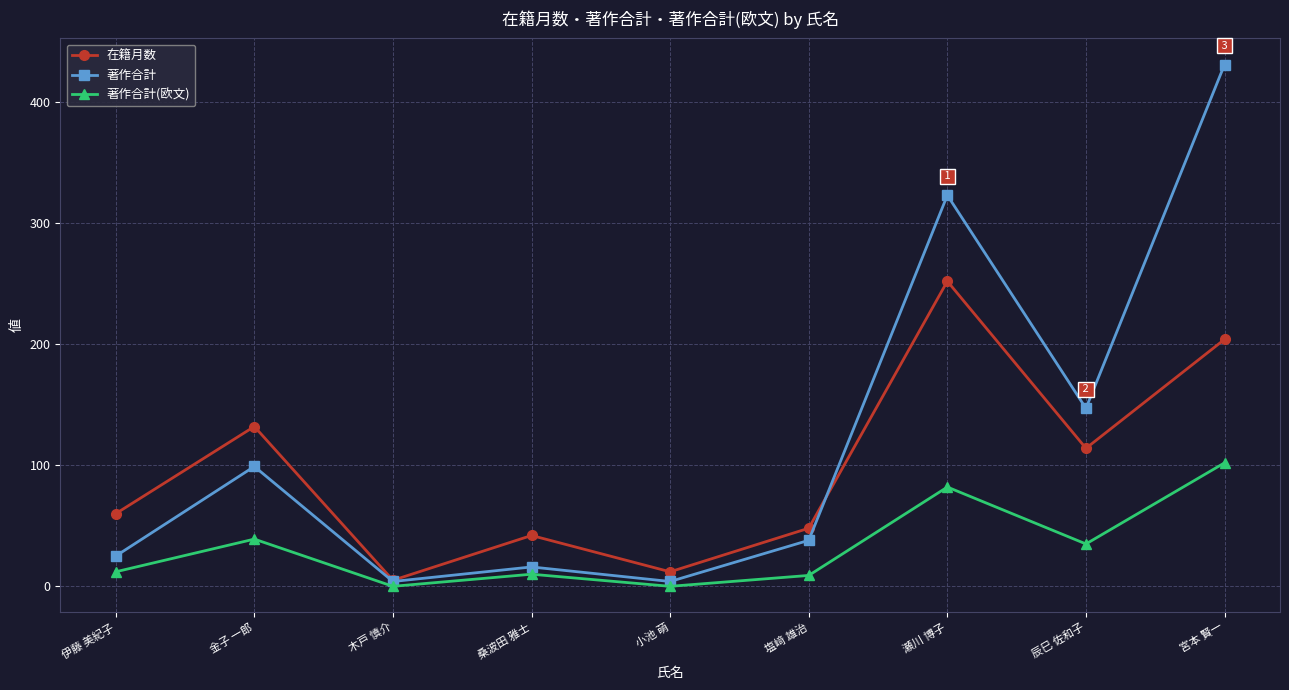

What are all the series names shown in the legend?

在籍月数, 著作合計, 著作合計(欧文)